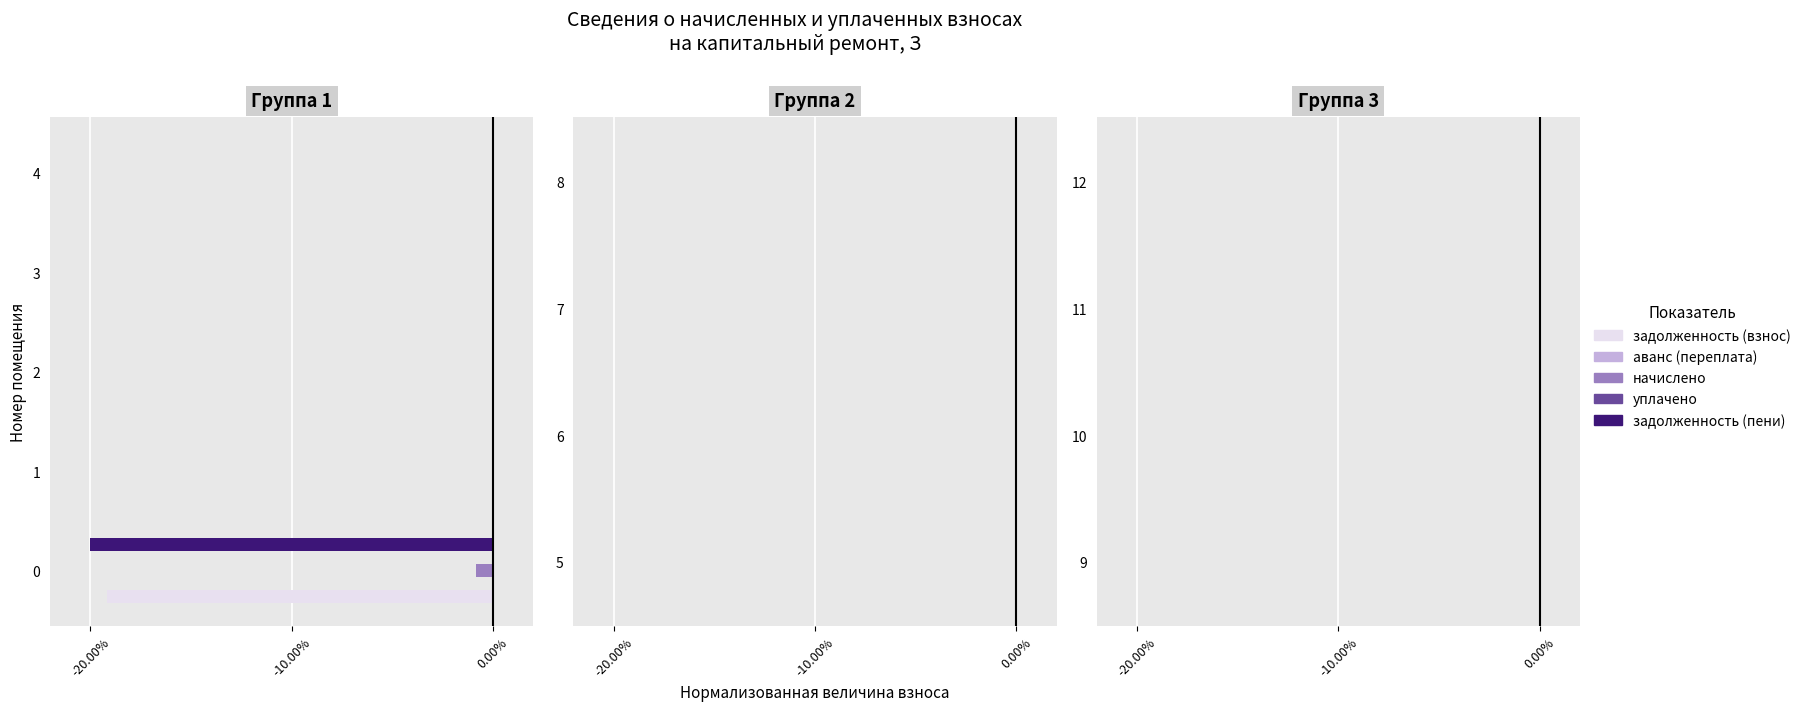

What is the label of the 2nd bar from the left?

-10.00%